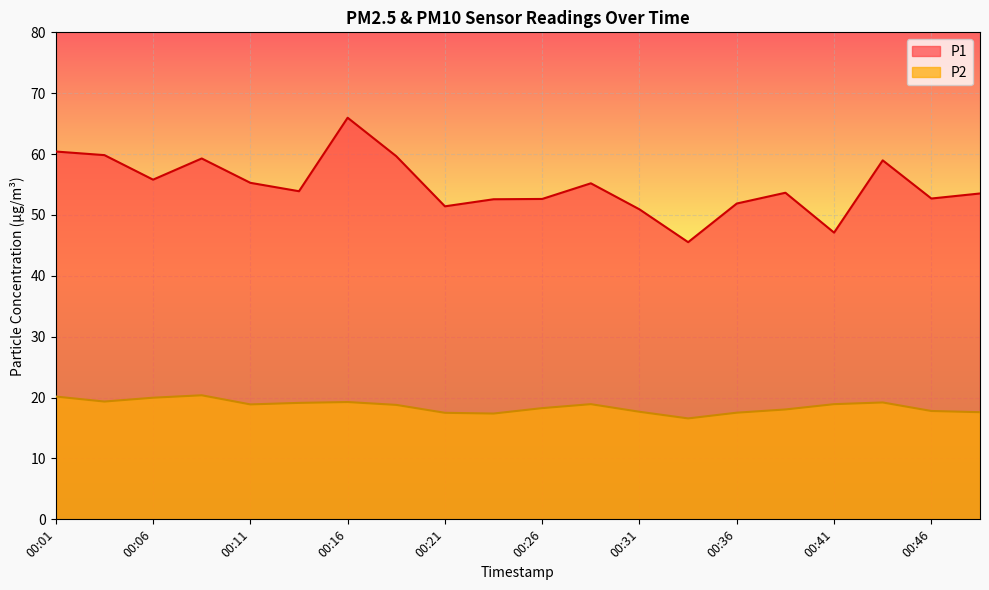

What is the sum of all P1 values?

1096.2